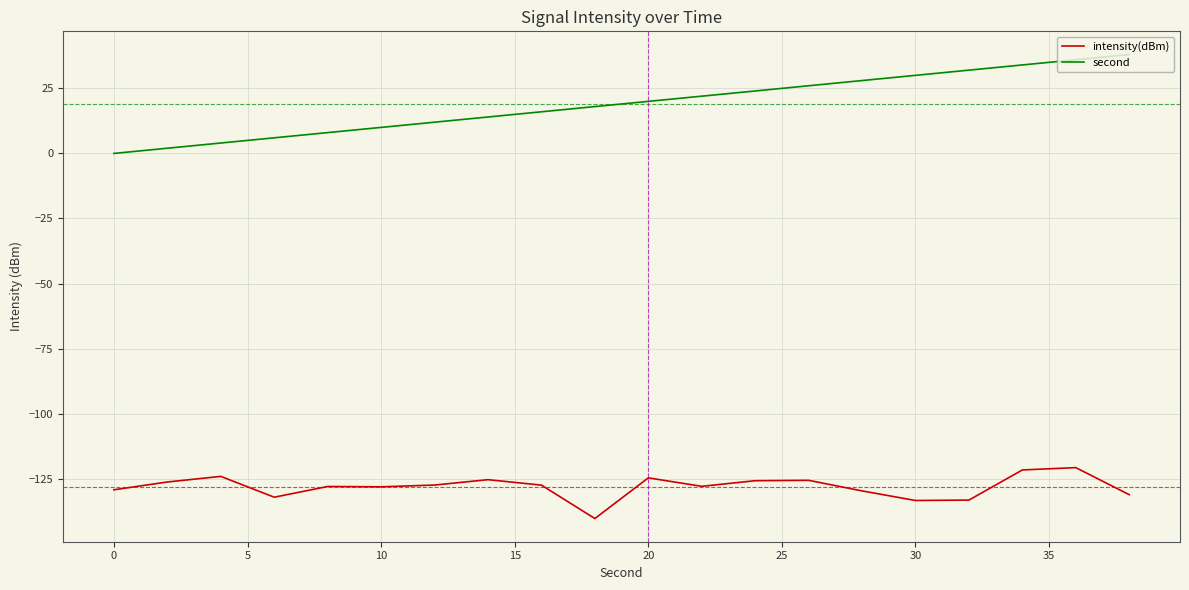

How many lines are shown in the chart?

2